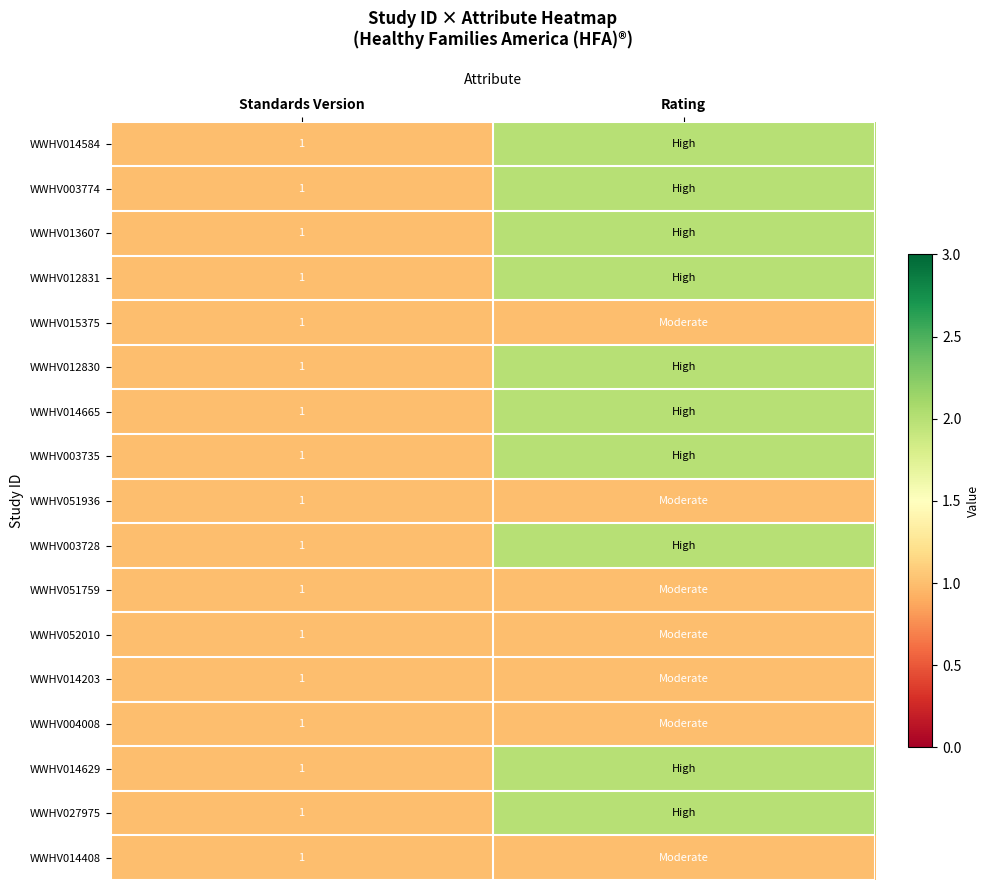

Is it true that WWHV012830 equals 0 at Standards Version?

False